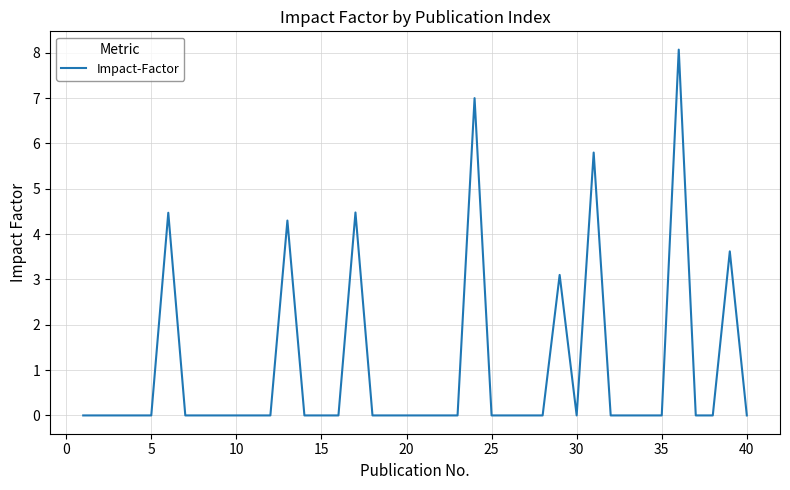

Count the values in the range 0 to 1.

32